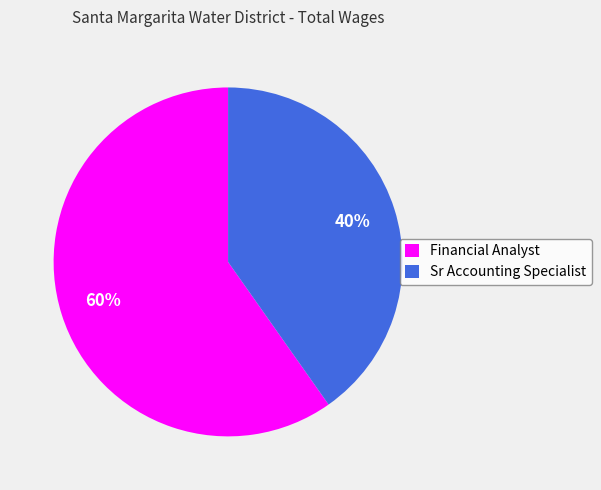

Is there a majority slice in this chart?

Yes